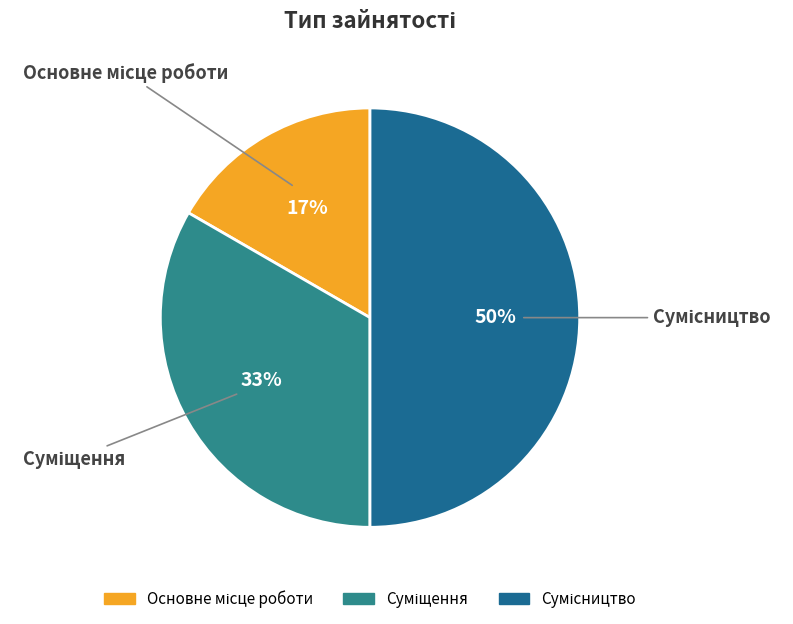

To the nearest percent, what is the average slice percentage?

33%